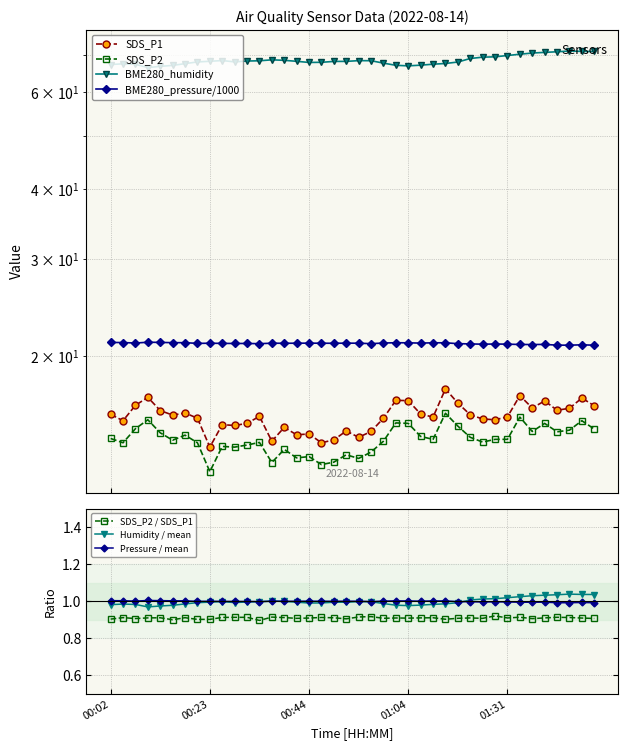

Is it true that SDS_P2 equals 7.8 at 01:10?

False